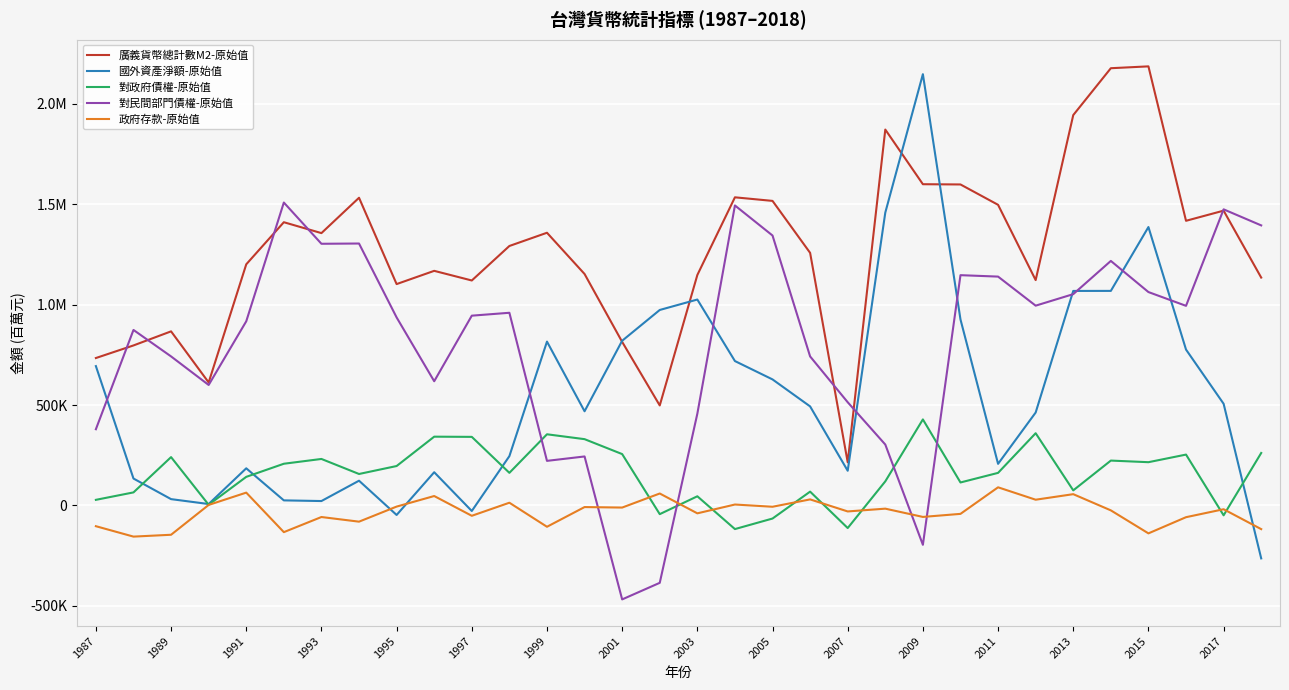

Does the chart have visible grid lines?

Yes